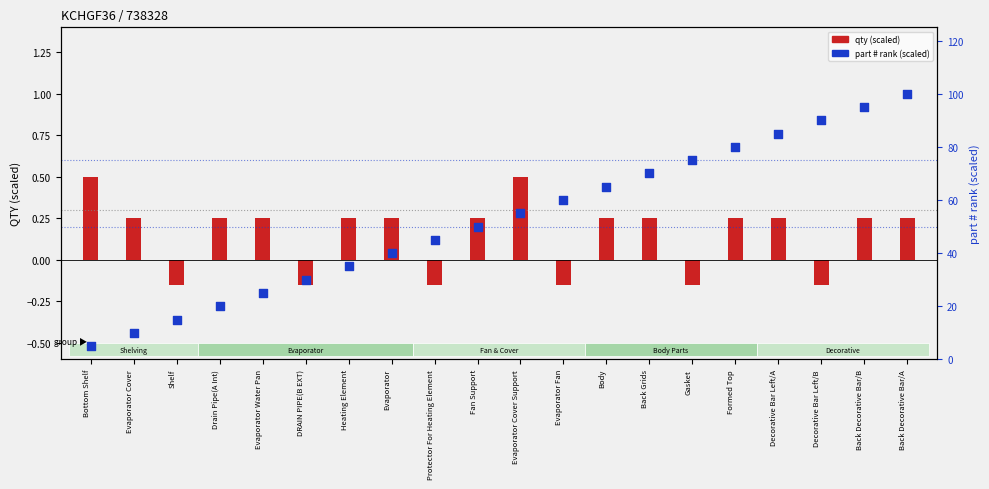

Which series contains the lowest Y value?

qty (scaled)